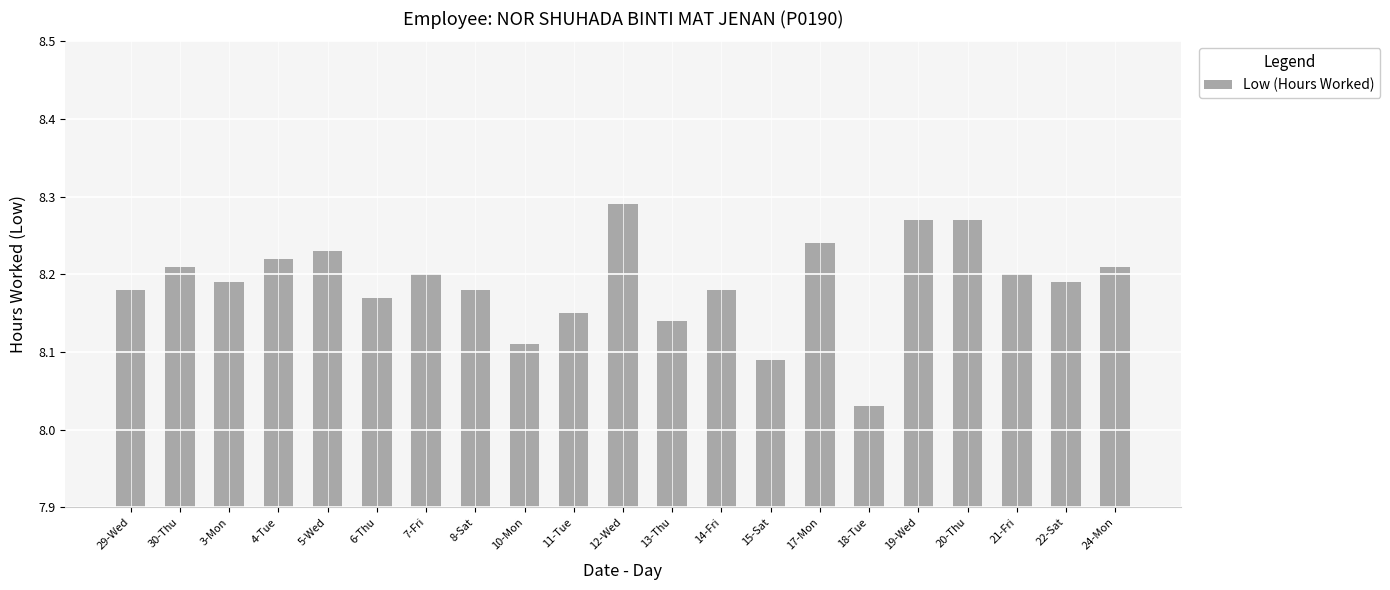

How many values are between 8 and 9?

21